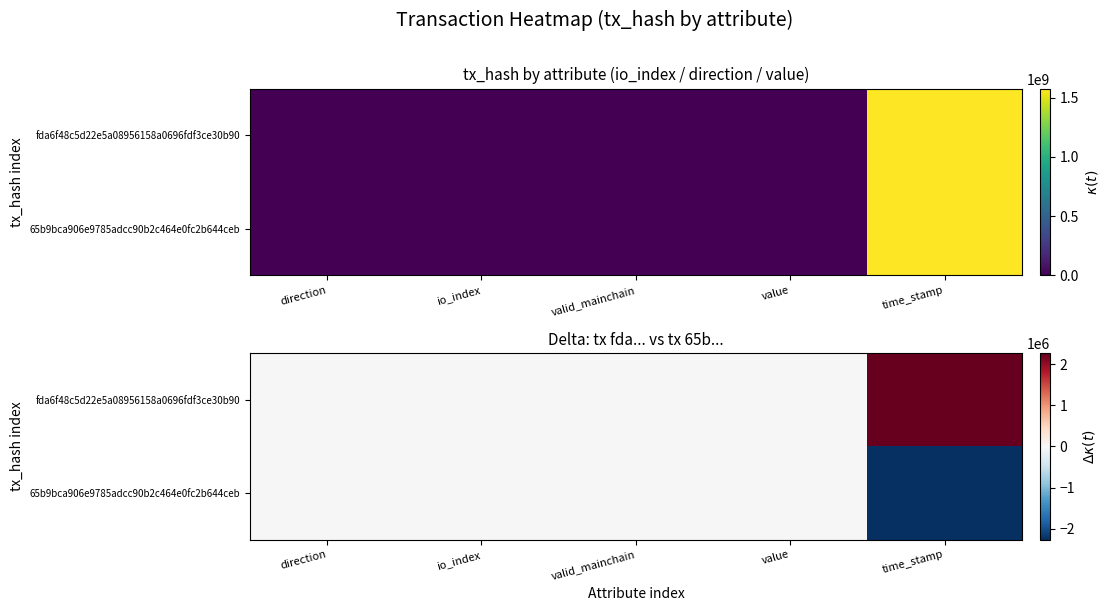

Rank the categories by 65b9bca906e9785adcc90b2c464e0fc2b644ceb value from highest to lowest.

direction, valid_mainchain, value, io_index, time_stamp